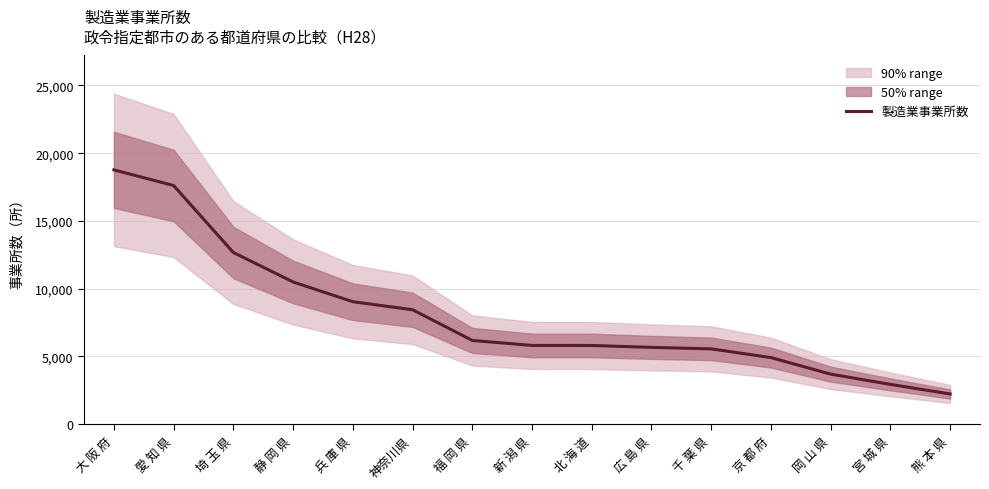

Rank the categories by value from lowest to highest.

熊 本 県, 宮 城 県, 岡 山 県, 京 都 府, 千 葉 県, 広 島 県, 北 海 道, 新 潟 県, 福 岡 県, 神奈川県, 兵 庫 県, 静 岡 県, 埼 玉 県, 愛 知 県, 大 阪 府